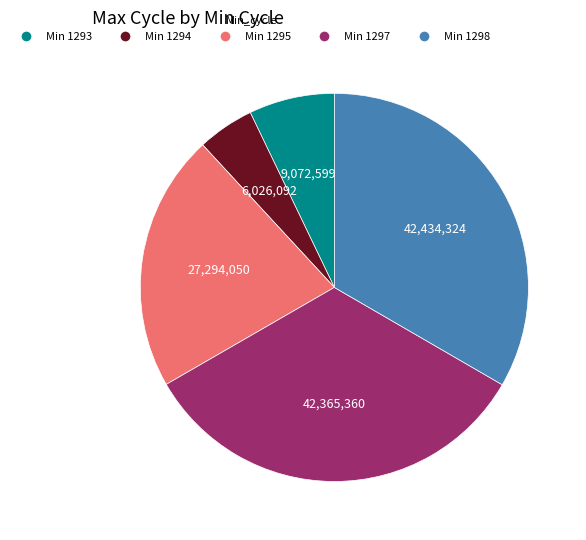

Does any single category account for the majority?

No